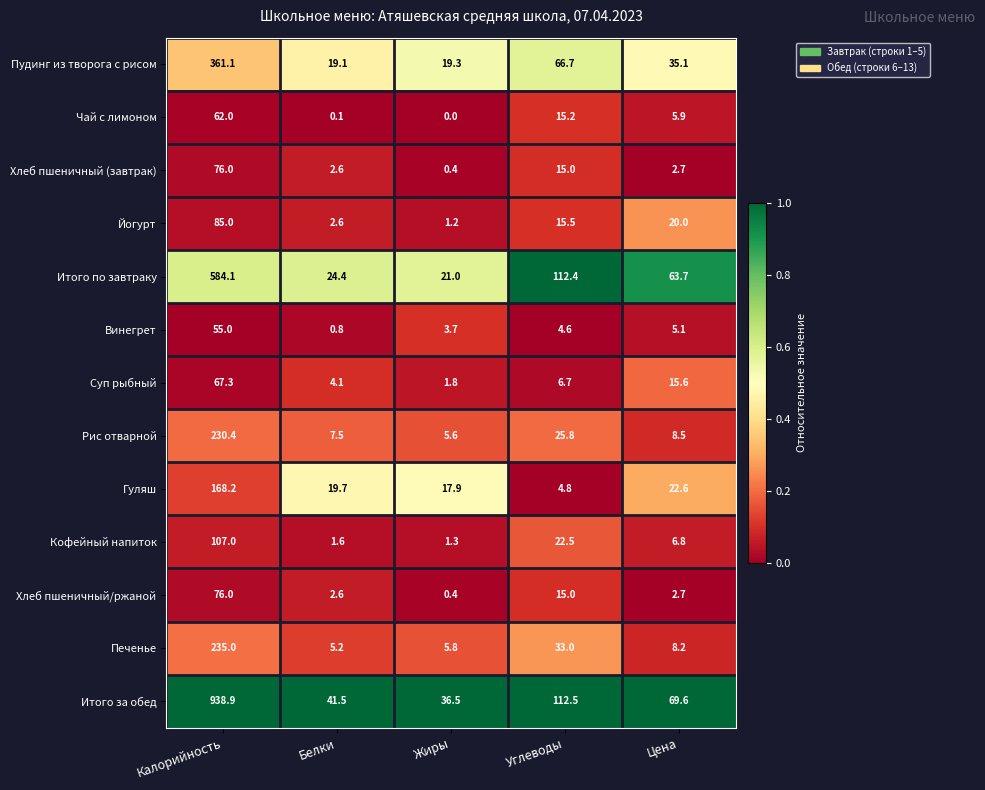

What is the total value across all series at Углеводы?

449.7